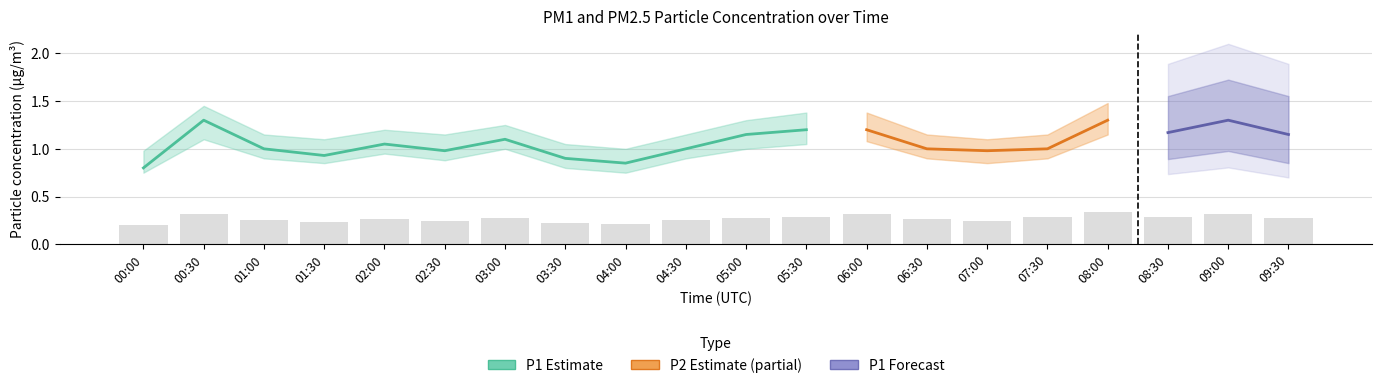

The value at 02:30 is 0.4. True or false?

False